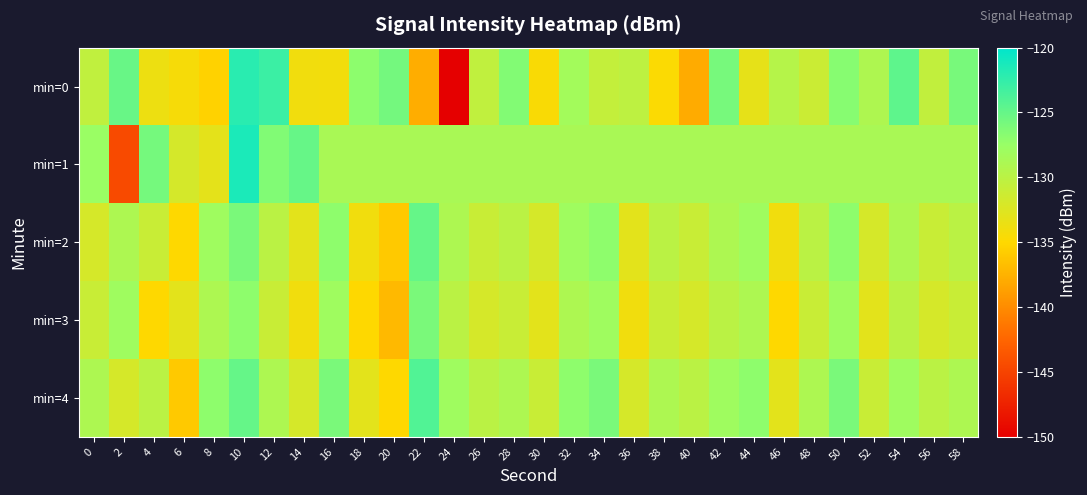

Rank the series at 26 from lowest to highest value.

min=3, min=2, min=0, min=4, min=1